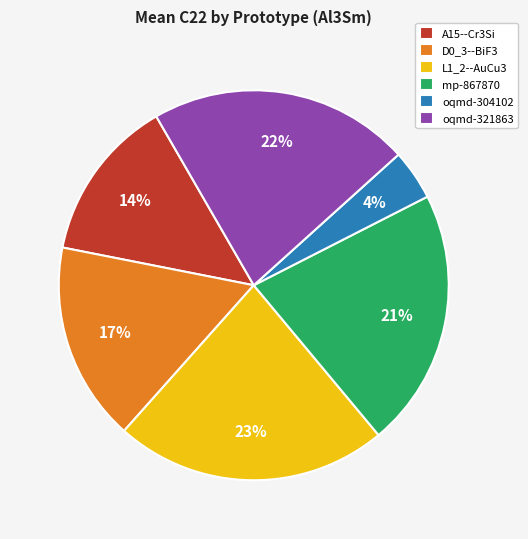

What is the ratio of the value at mp-867870 to the value at L1_2--AuCu3?

0.9